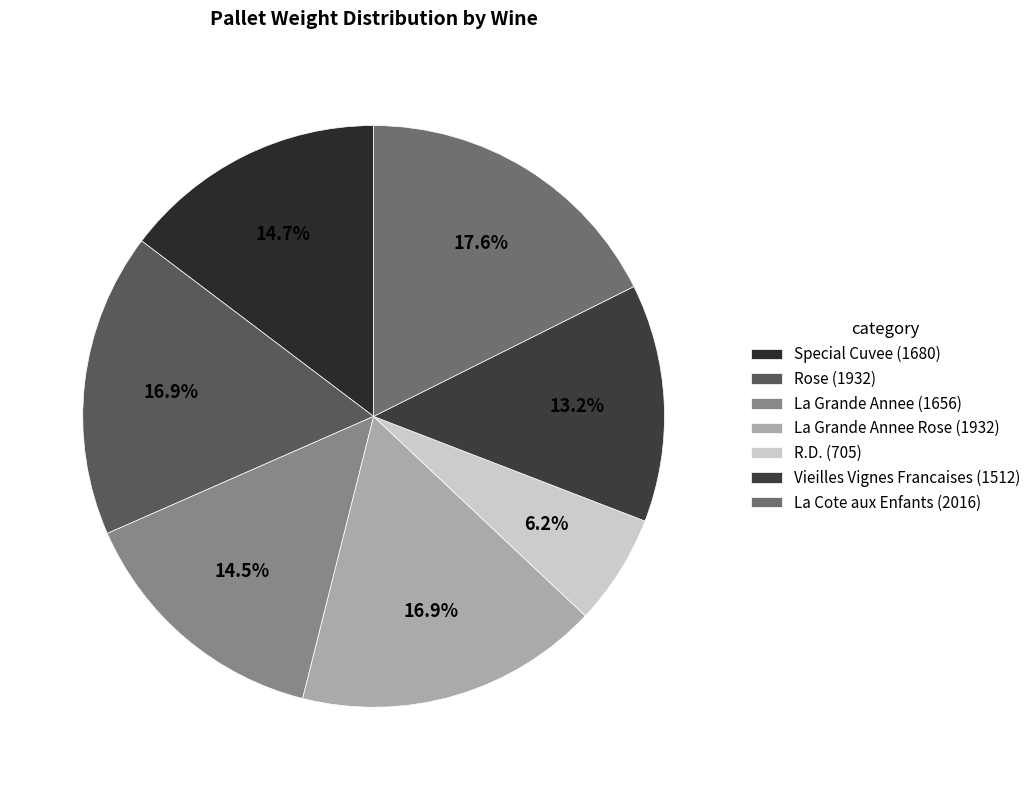

To the nearest percent, what is the difference between the largest and smallest slice percentages?

11%